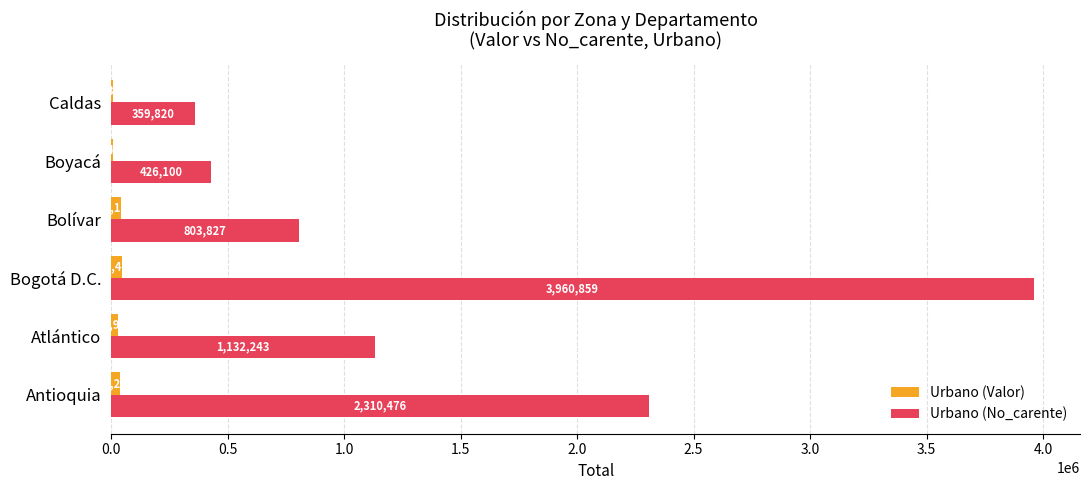

What is the greatest value displayed?

3960858.6